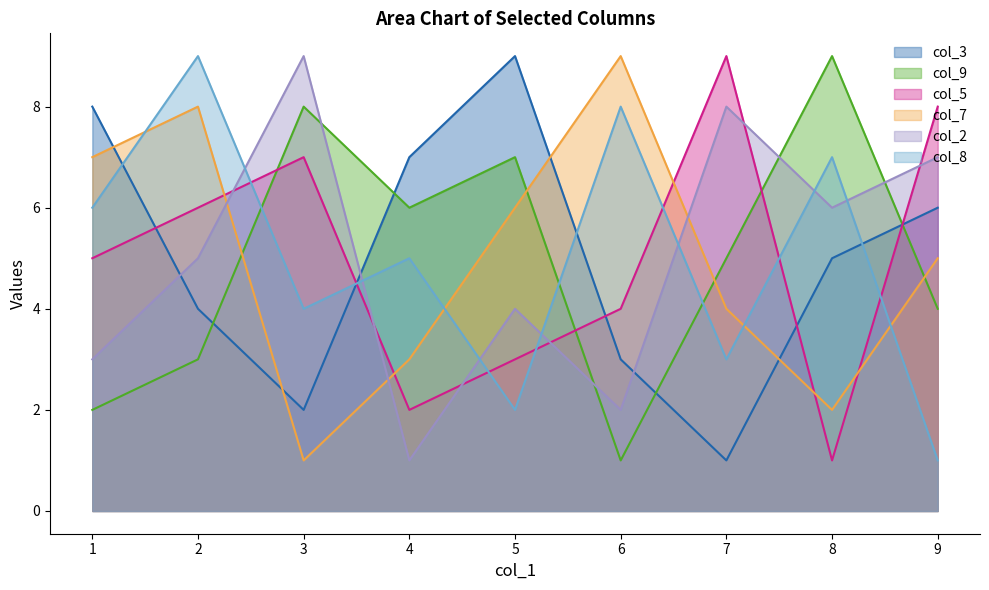

How many times do col_9 and col_8 cross each other?

3